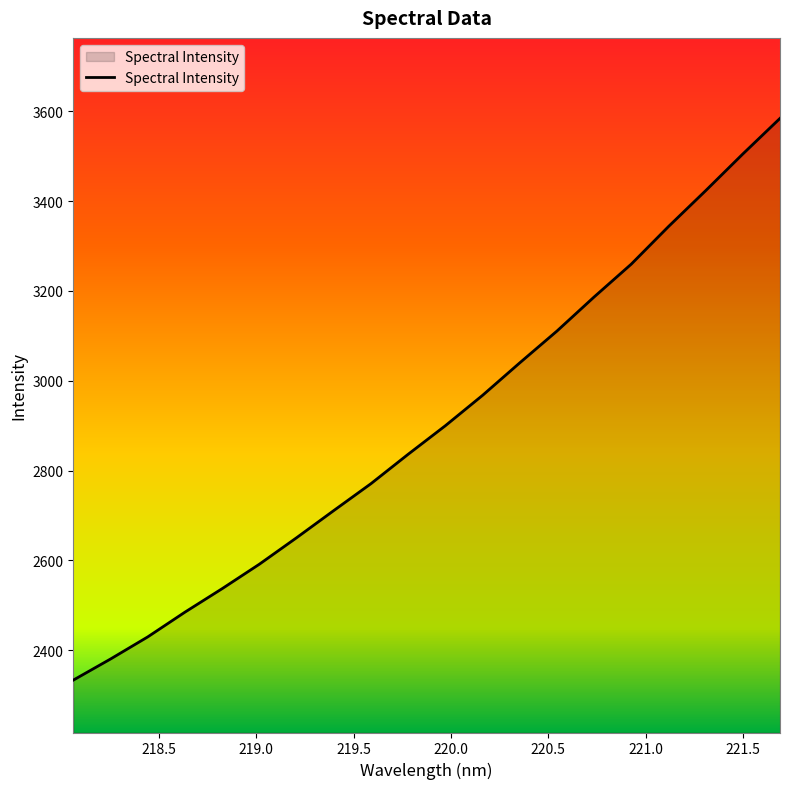

How many distinct data groups are displayed?

1